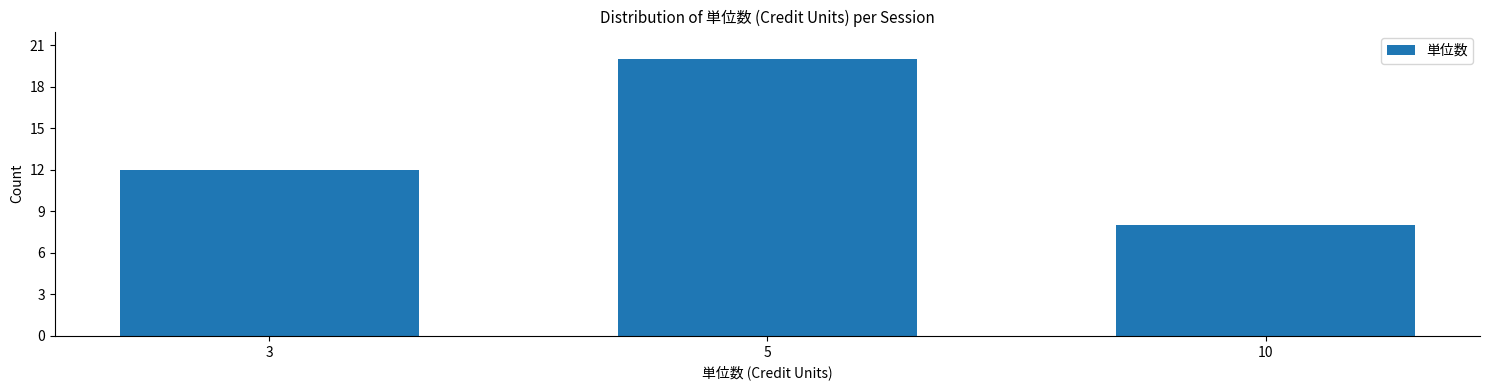

Reading left to right, extract all data points from this chart.

3=12	5=20	10=8